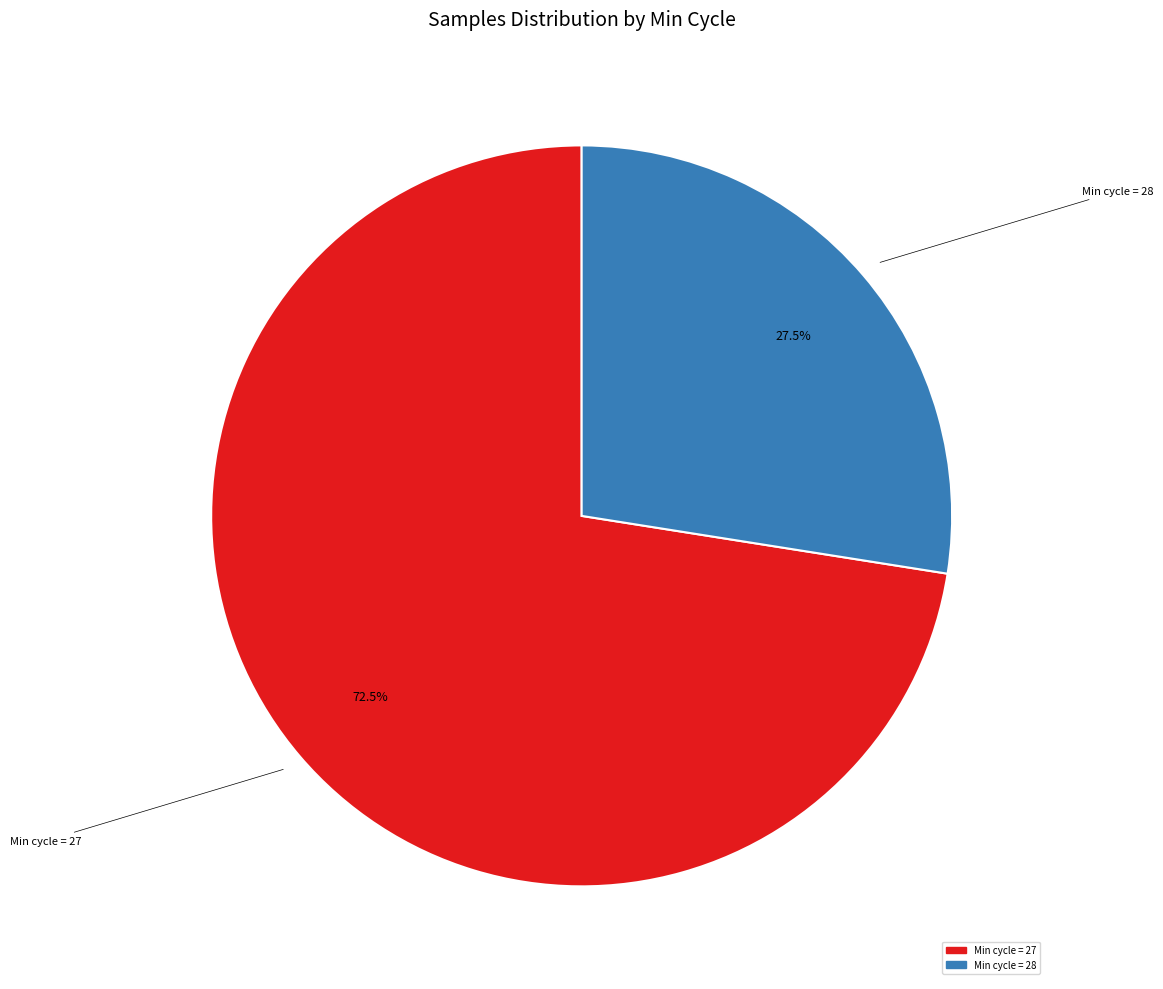

Is there any slice that represents more than half of the pie?

Yes